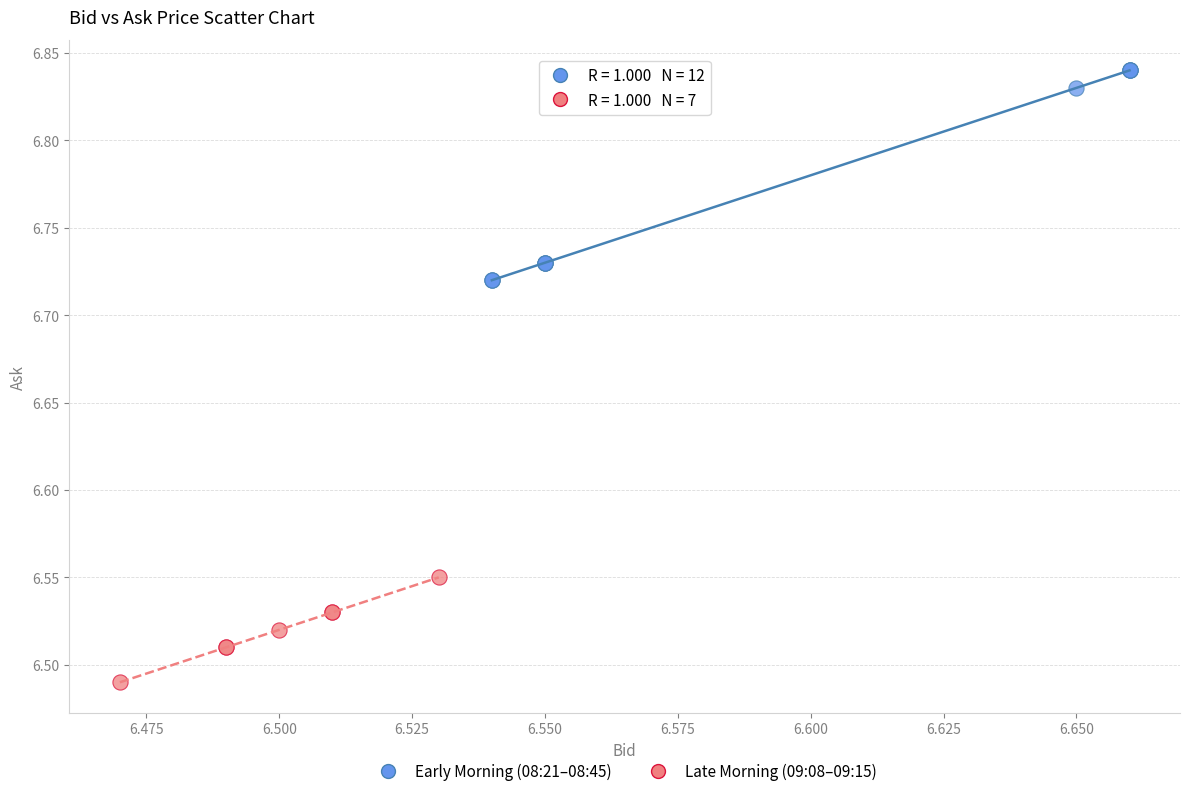

Which series reaches the minimum Y coordinate?

Late Morning (09:08–09:15)